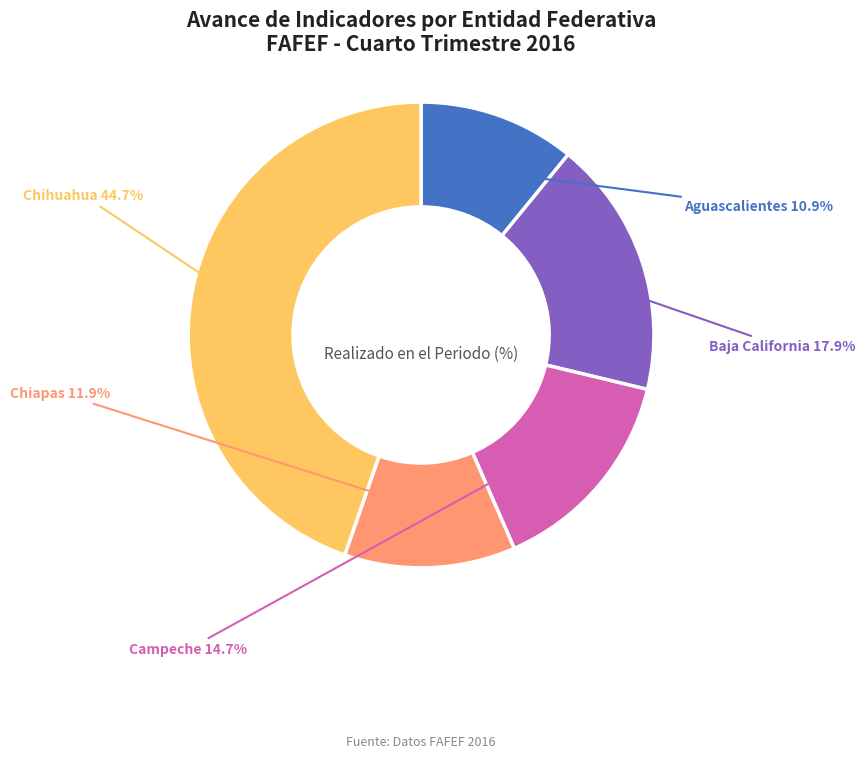

To the nearest percent, what is the difference between the Baja California and Aguascalientes slice percentages?

7%